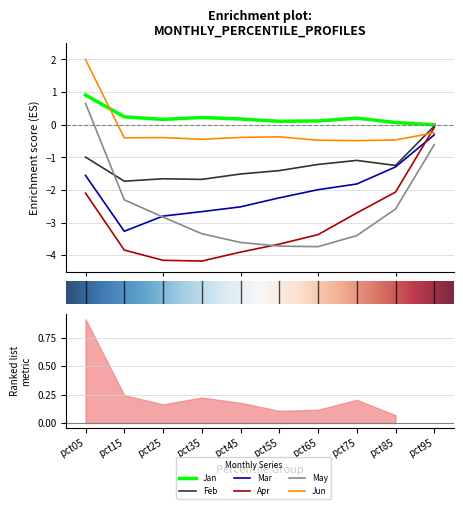

Where does the Feb series first go above -1?

pct05